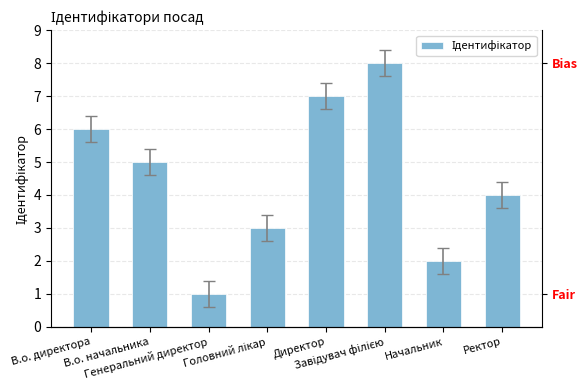

Where does the data first go above 5?

В.о. директора